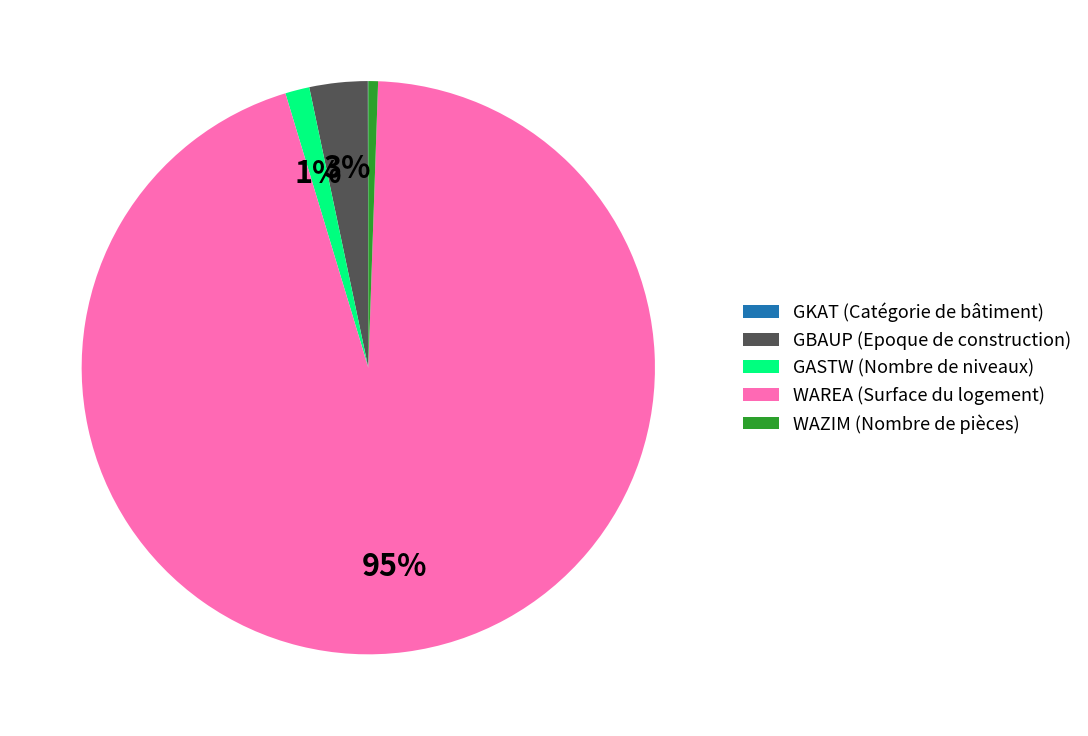

The WAREA (Surface du logement) slice represents 99% of the pie. True or false?

False